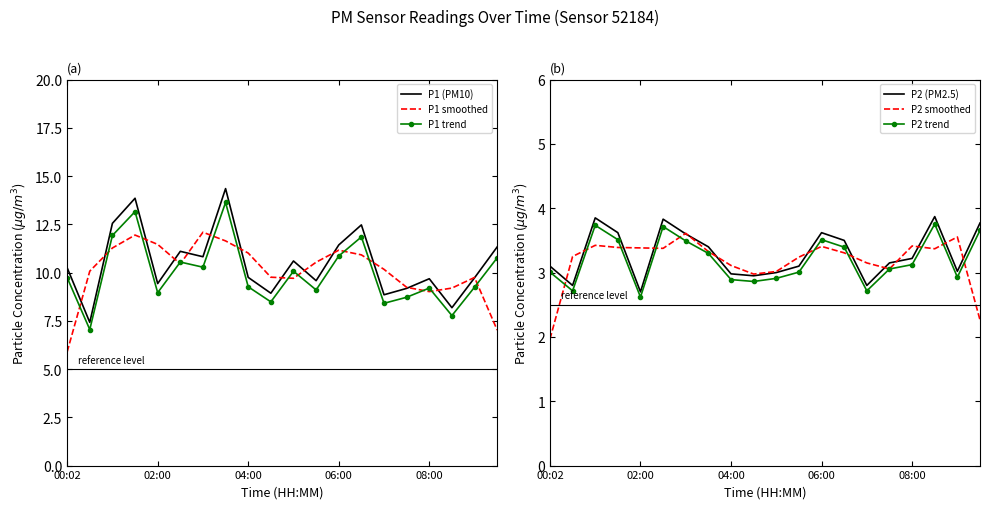

What are all the series names shown in the legend?

P1 (PM10), P1 smoothed, P1 trend, P2 (PM2.5), P2 smoothed, P2 trend